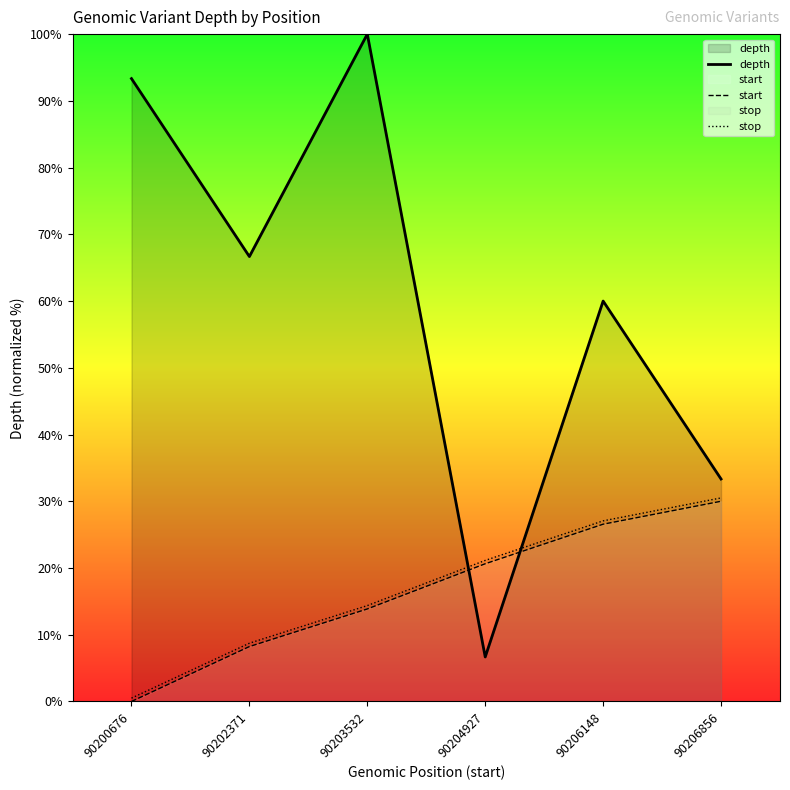

Reading left to right, transcribe all the data shown in this chart.

depth: 90200676=93.3	90202371=66.7	90203532=100.0	90204927=6.7	90206148=60.0	90206856=33.3
start: 90200676=0.0	90202371=8.2	90203532=13.9	90204927=20.6	90206148=26.6	90206856=30.0
stop: 90200676=0.5	90202371=8.7	90203532=14.4	90204927=21.1	90206148=27.1	90206856=30.5